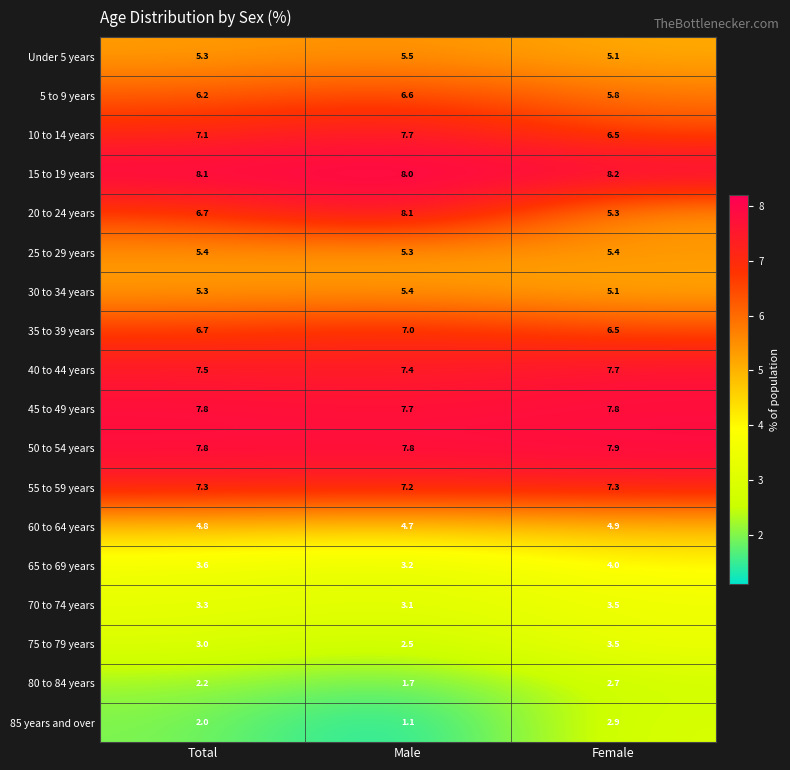

What is the difference between the highest and lowest values at Total?

6.1